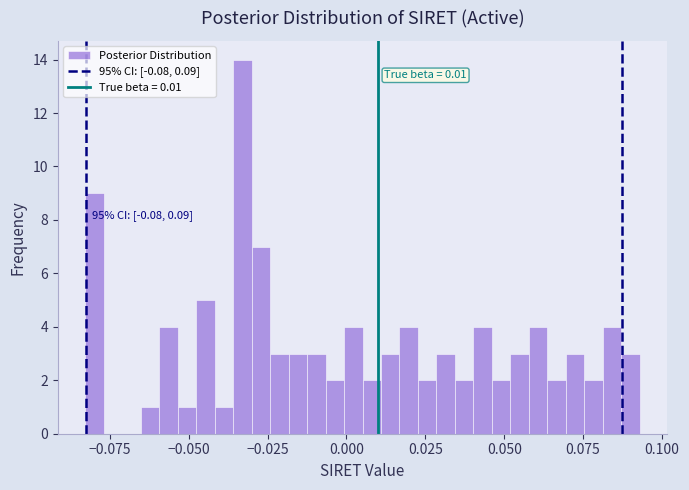

Around what value on the x-axis is the tallest bar? Give the approximate position of its centre, as read against the axis.

-0.035